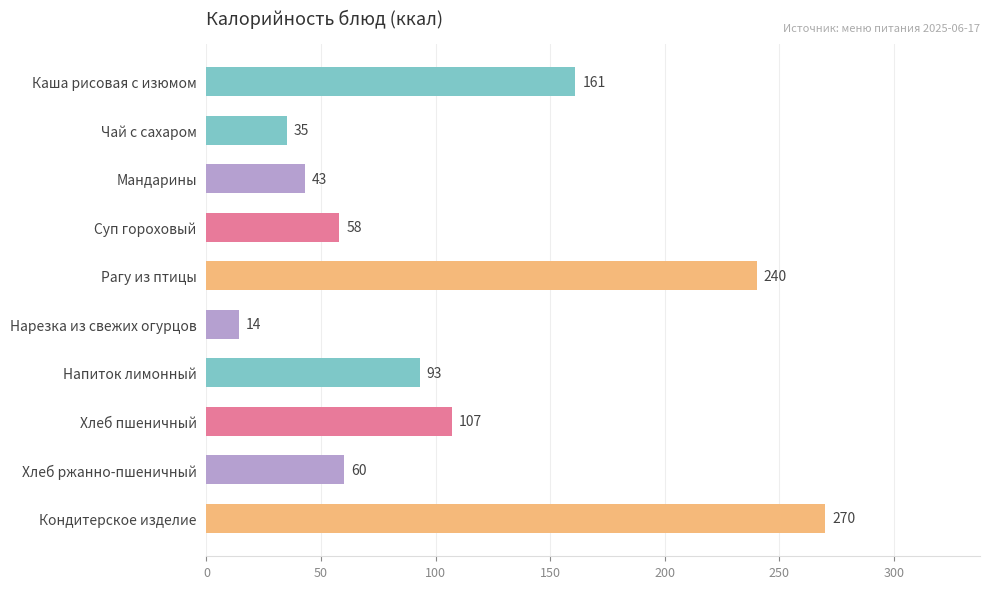

List the labels in order of value, largest first.

Кондитерское изделие, Рагу из птицы, Каша рисовая с изюмом, Хлеб пшеничный, Напиток лимонный, Хлеб ржанно-пшеничный, Суп гороховый, Мандарины, Чай с сахаром, Нарезка из свежих огурцов